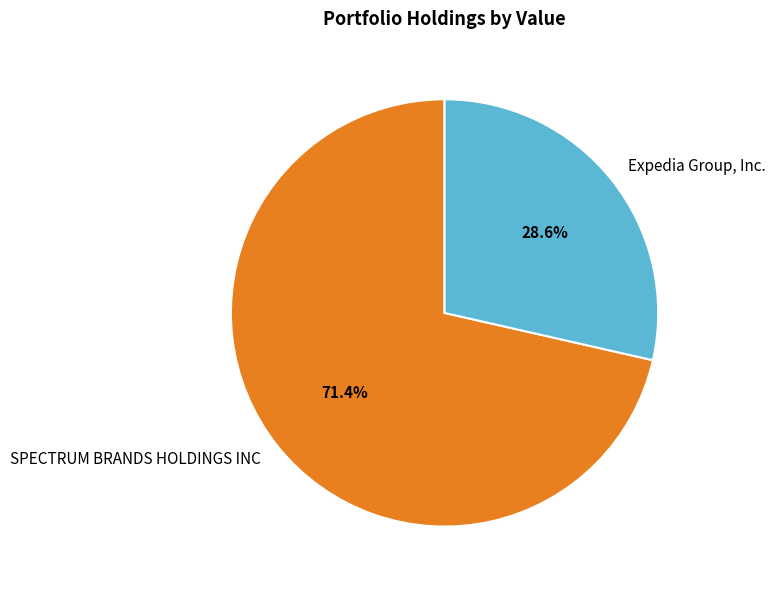

What is the ratio of the value at SPECTRUM BRANDS HOLDINGS INC to the value at Expedia Group, Inc.?

2.5